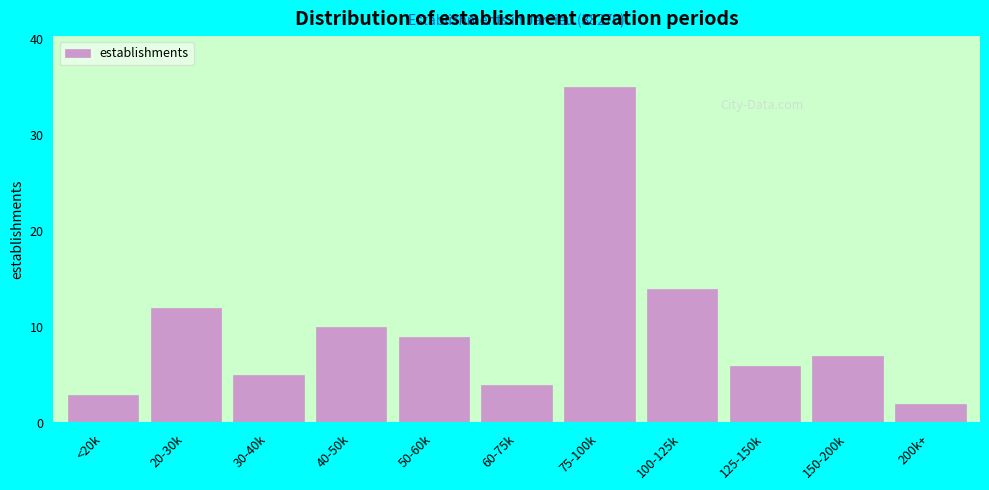

Reading left to right, list all the values displayed in this chart.

<20k=3	20-30k=12	30-40k=5	40-50k=10	50-60k=9	60-75k=4	75-100k=35	100-125k=14	125-150k=6	150-200k=7	200k+=2